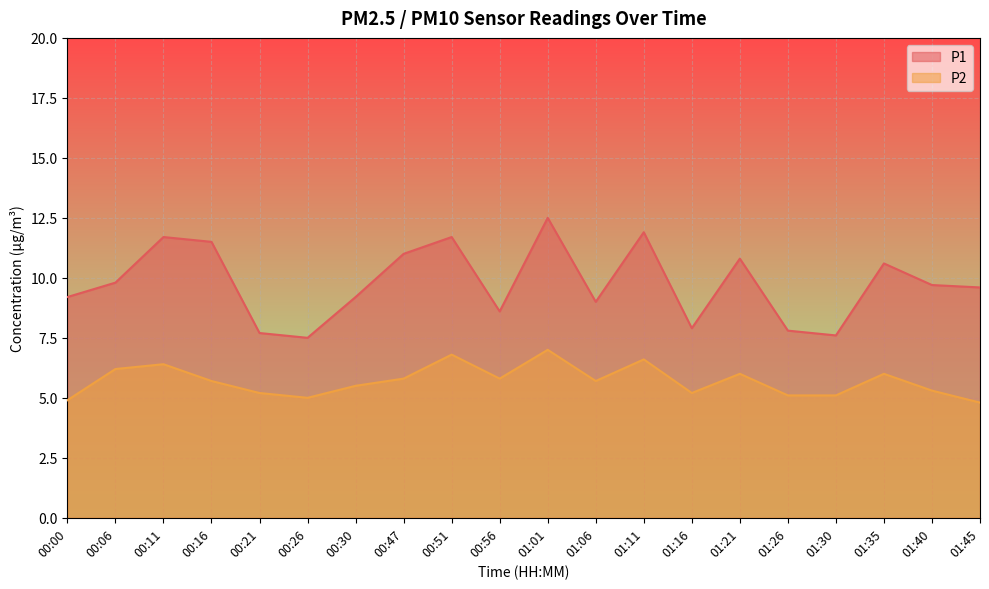

Which has a higher value, 01:45 or 00:30?

01:45